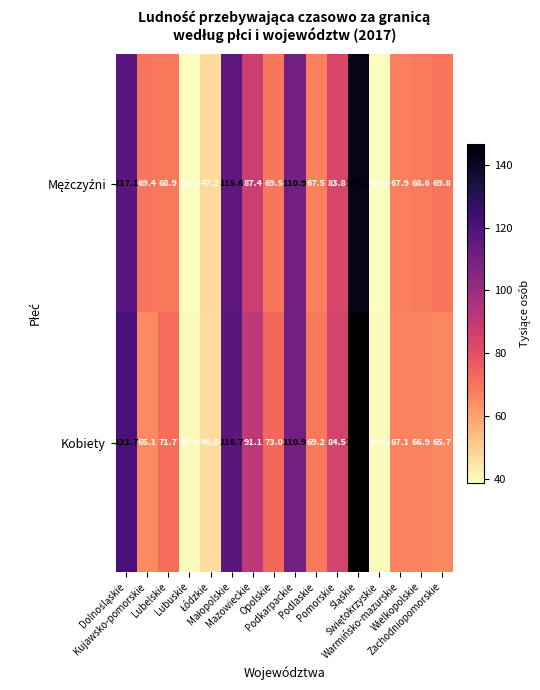

What is the minimum value shown in the chart?

38.9